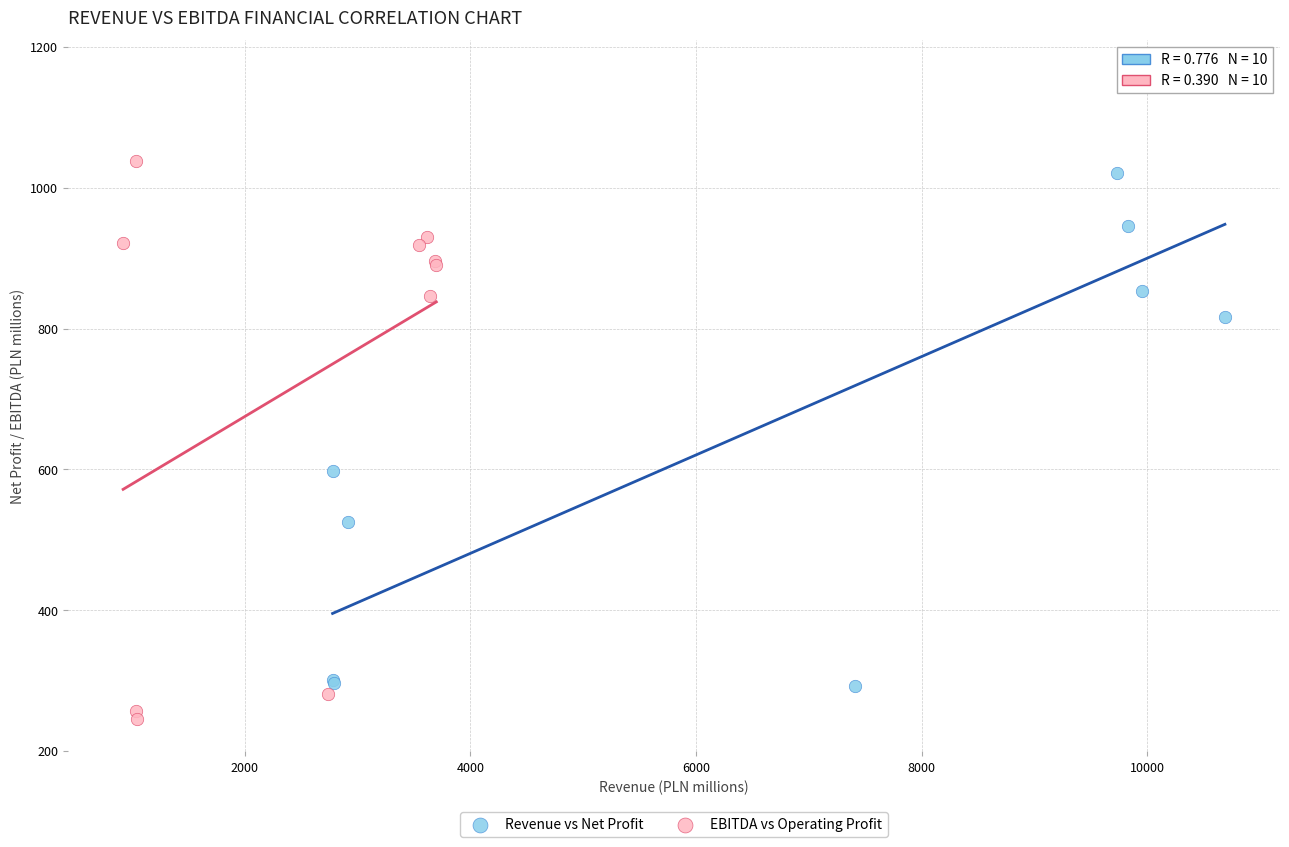

Which series reaches the minimum Y coordinate?

EBITDA vs Operating Profit